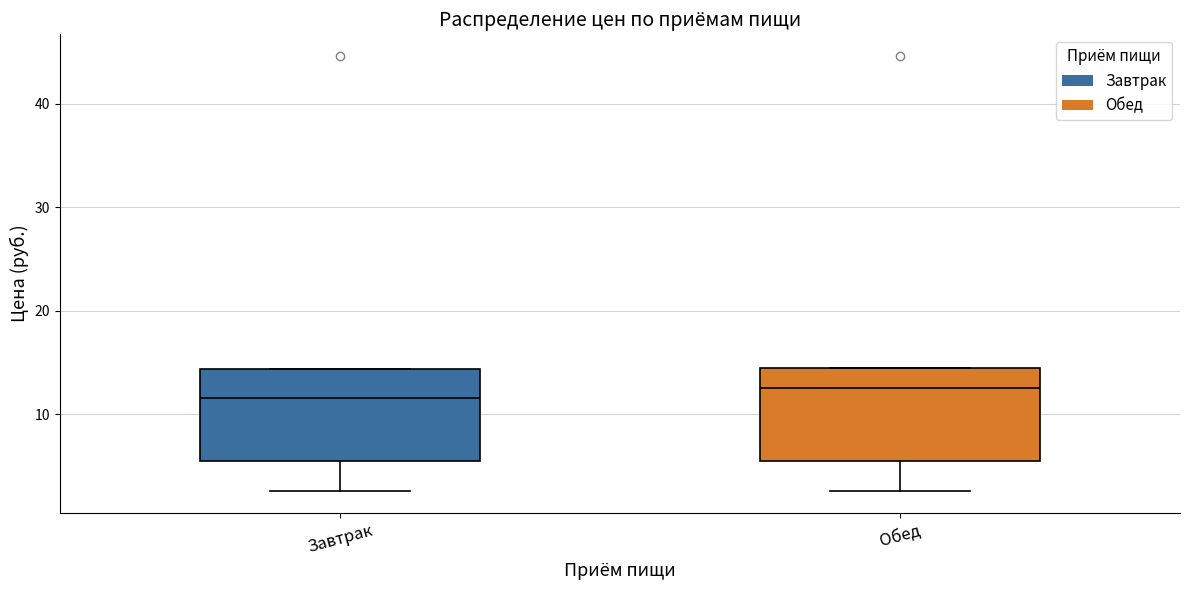

Where is the upper edge of the box for Обед on the y-axis? The values are not printed on the chart, so give them approximately, as read against the axis.

15